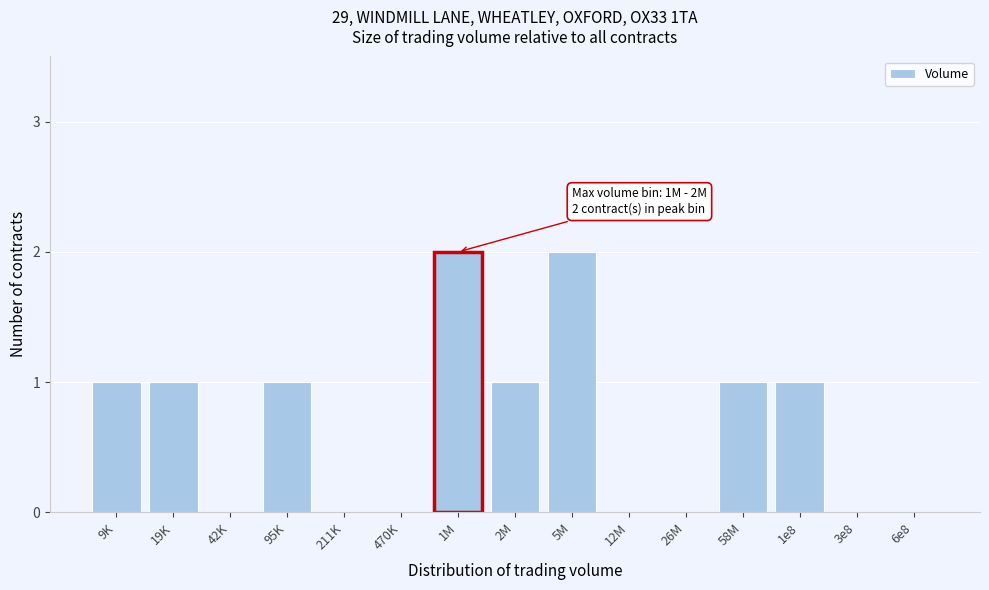

Reading left to right, what are all the values shown in this chart?

9K=1	19K=1	42K=0	95K=1	211K=0	470K=0	1M=2	2M=1	5M=2	12M=0	26M=0	58M=1	1e8=1	3e8=0	6e8=0